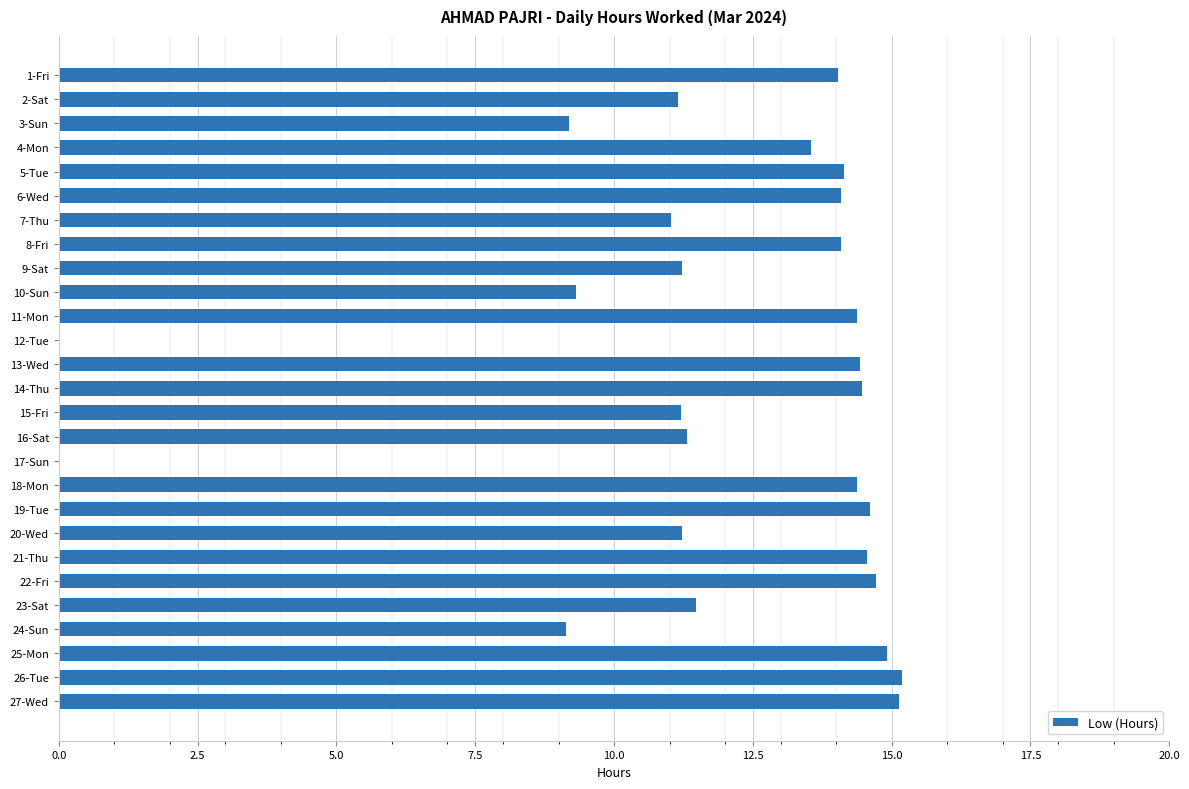

What is the ratio of the value at 27-Wed to the value at 20-Wed?

1.3